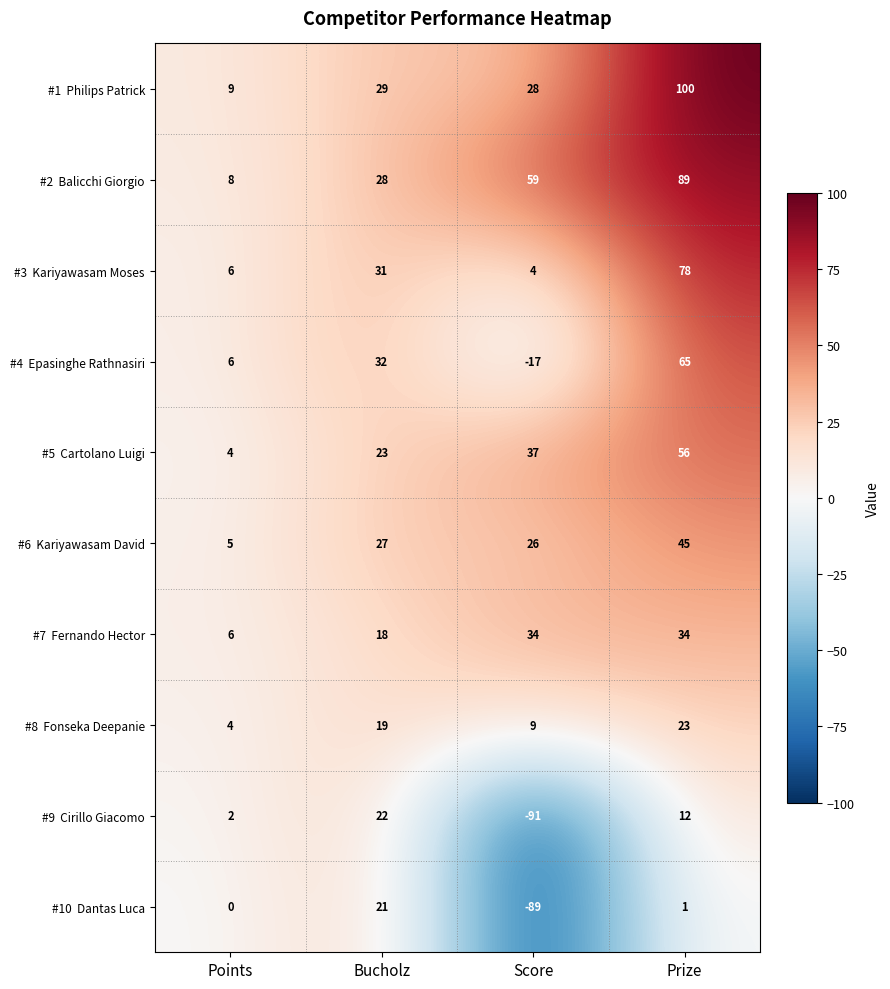

At which category is the sum across all series the highest?

Prize